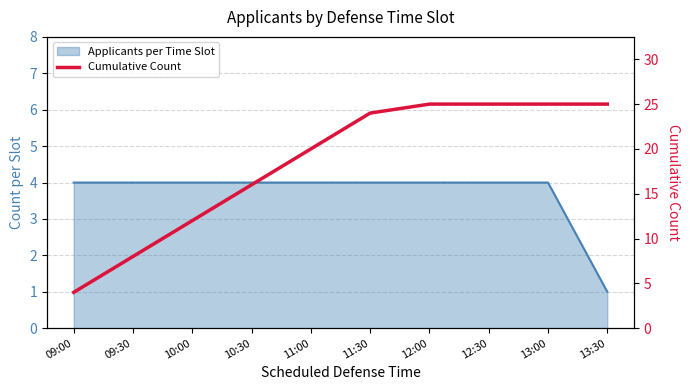

The chart shows a value of 11 at 13:30. True or false?

False